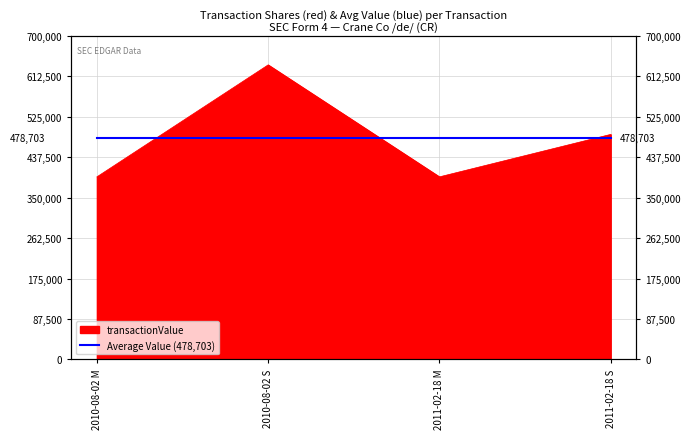

What is the difference between the maximum and minimum values?

242473